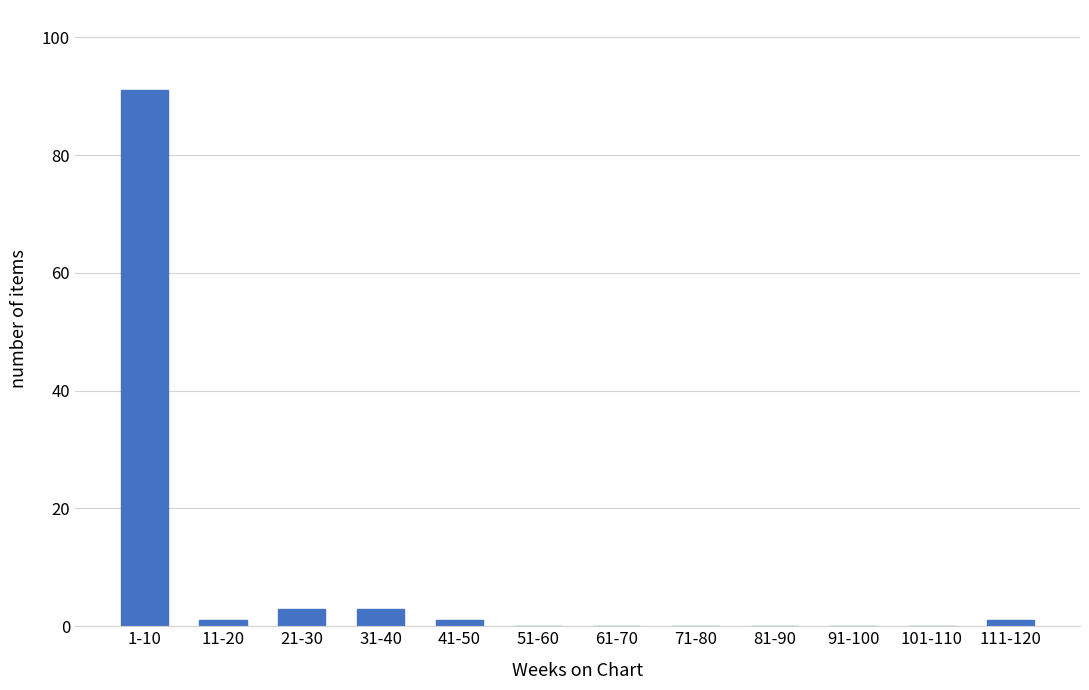

Reading left to right, what are all the values shown in this chart?

1-10=91	11-20=1	21-30=3	31-40=3	41-50=1	51-60=0	61-70=0	71-80=0	81-90=0	91-100=0	101-110=0	111-120=1